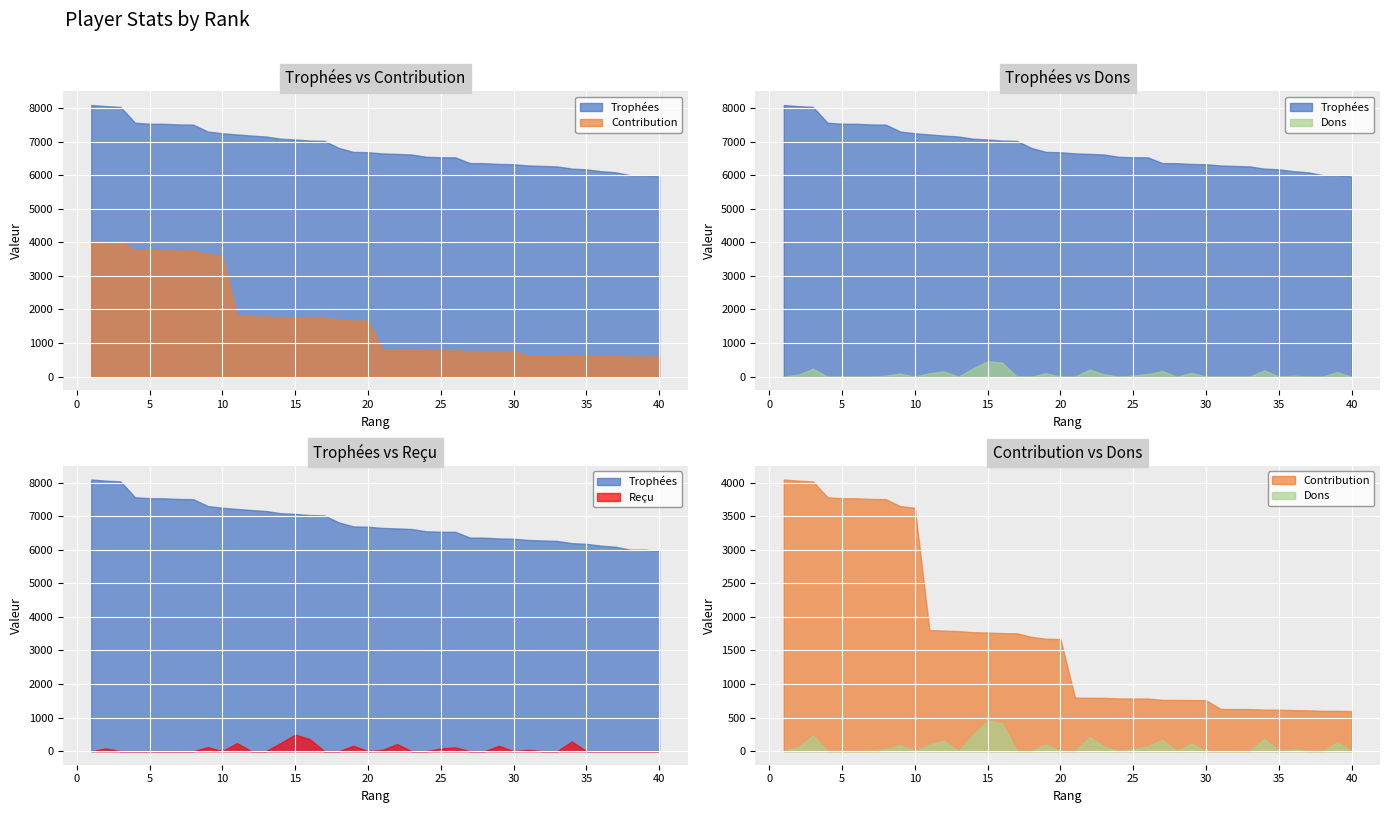

Reading left to right, extract all data points from this chart.

Trophées: 8090	8056	8033	7562	7532	7530	7510	7505	7299	7248	7213	7180	7151	7086	7064	7030	7022	6811	6693	6683	6648	6633	6615	6548	6533	6531	6360	6357	6334	6326	6289	6275	6260	6195	6174	6119	6087	6001	6000	5964
Contribution: 4045	4028	4016	3781	3766	3765	3755	3752	3649	3624	1803	1795	1787	1771	1766	1757	1755	1702	1673	1670	797	795	793	785	783	783	763	762	760	759	628	627	626	619	617	611	608	600	600	596
Dons: 0	60	234	0	0	0	0	28	92	0	99	158	0	248	456	416	0	0	100	0	0	212	69	0	31	76	167	0	112	0	0	0	0	186	0	26	0	0	134	0
Reçu: 0	80	0	0	0	0	0	0	120	0	240	0	0	240	494	360	0	0	160	0	40	210	0	0	80	110	0	0	160	0	40	0	0	290	0	0	0	0	0	0